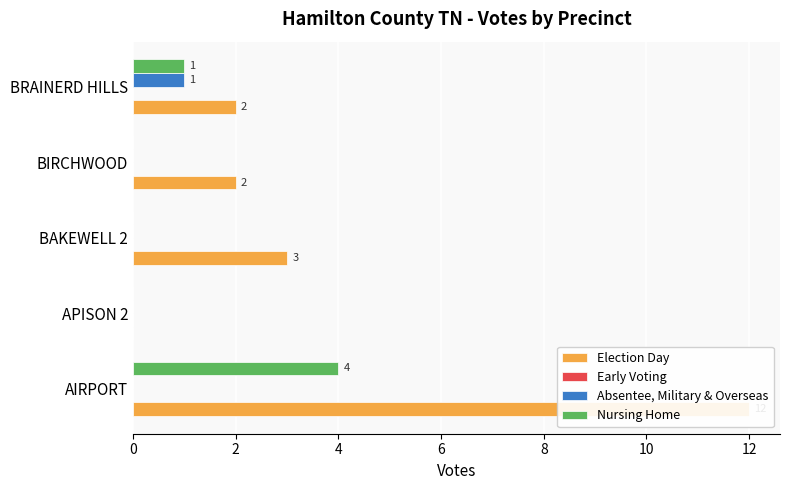

How many values in Nursing Home are above zero?

2